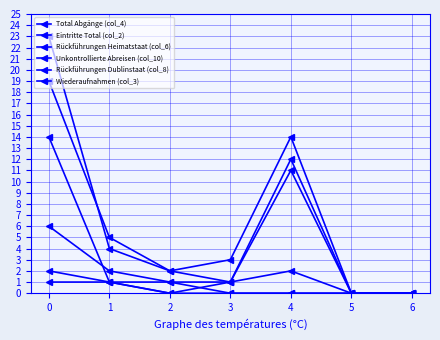

How many lines are shown in the chart?

6